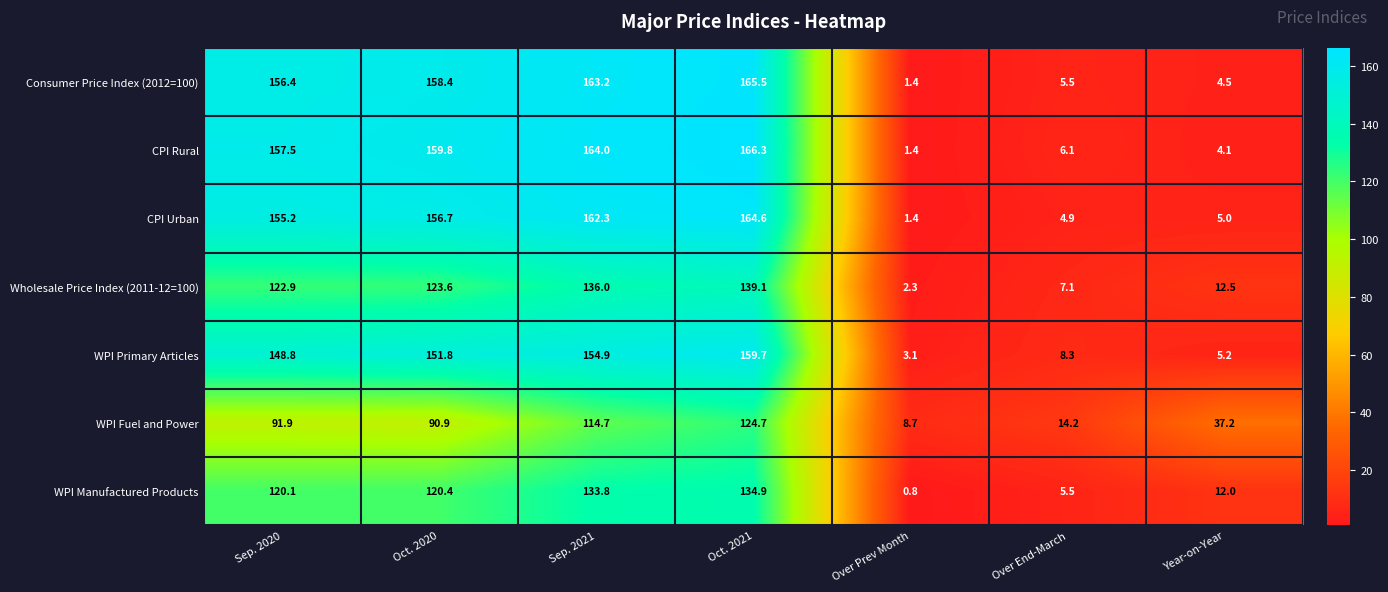

What is the approximate value of Consumer Price Index (2012=100) at Oct. 2021?

165.5